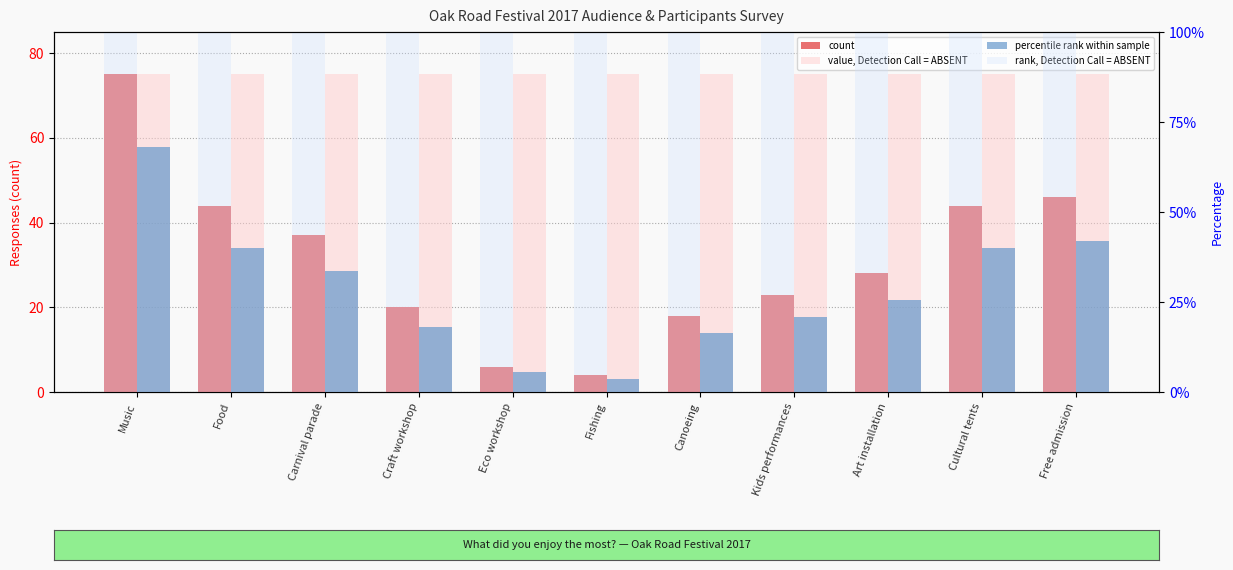

Reading right to left, list all the values displayed in this chart.

count: 46.0	44.0	28.0	23.0	18.0	4.0	6.0	20.0	37.0	44.0	75.0
value, Detection Call = ABSENT: 75.0	75.0	75.0	75.0	75.0	75.0	75.0	75.0	75.0	75.0	75.0
percentile rank within sample: 0.4	0.4	0.3	0.2	0.2	0.0	0.1	0.2	0.3	0.4	0.7
rank, Detection Call = ABSENT: 1.0	1.0	1.0	1.0	1.0	1.0	1.0	1.0	1.0	1.0	1.0